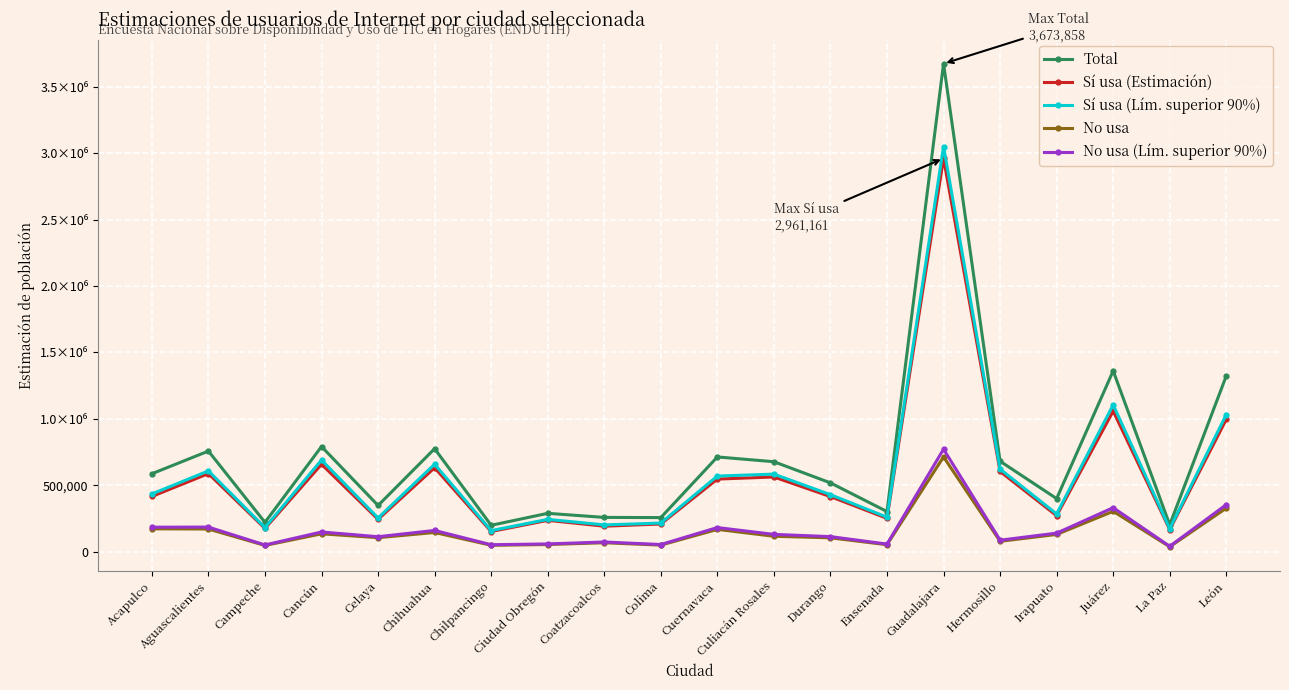

What are all the series names shown in the legend?

Total, Sí usa (Estimación), Sí usa (Lím. superior 90%), No usa, No usa (Lím. superior 90%)